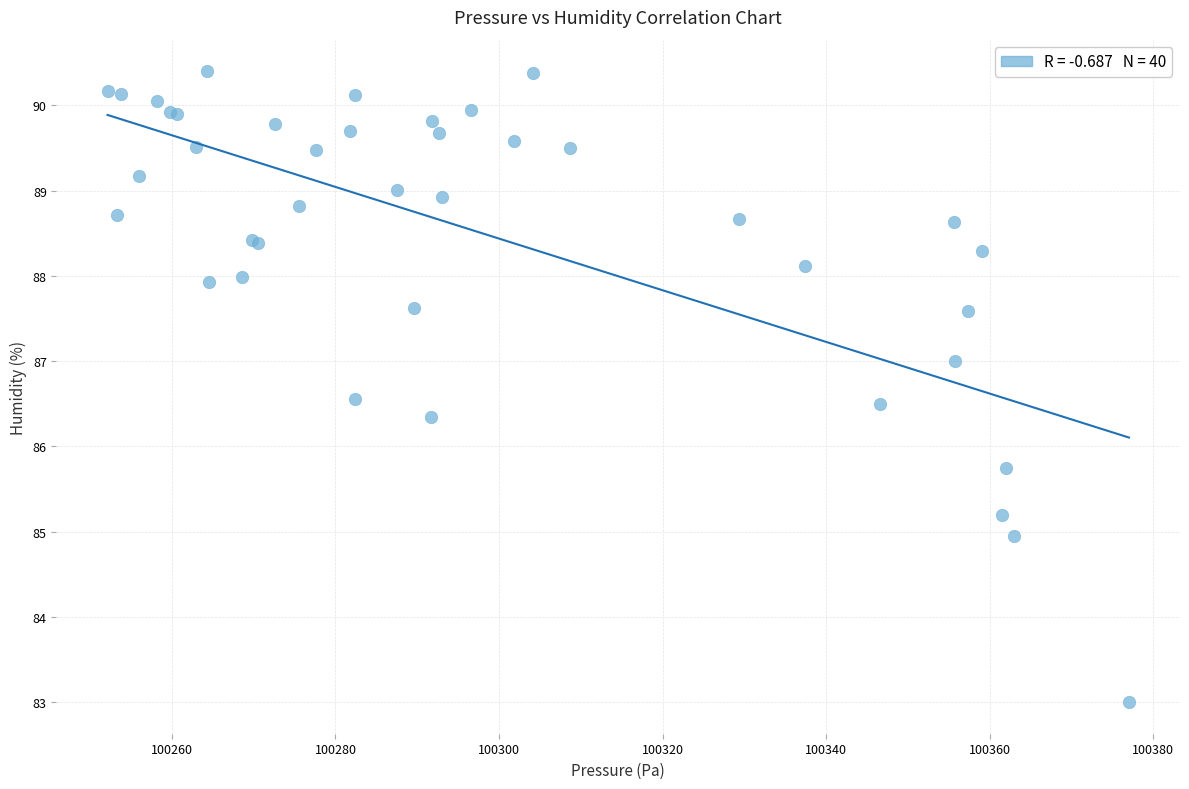

What Y value in the scatter plot is closest to 86?

85.8